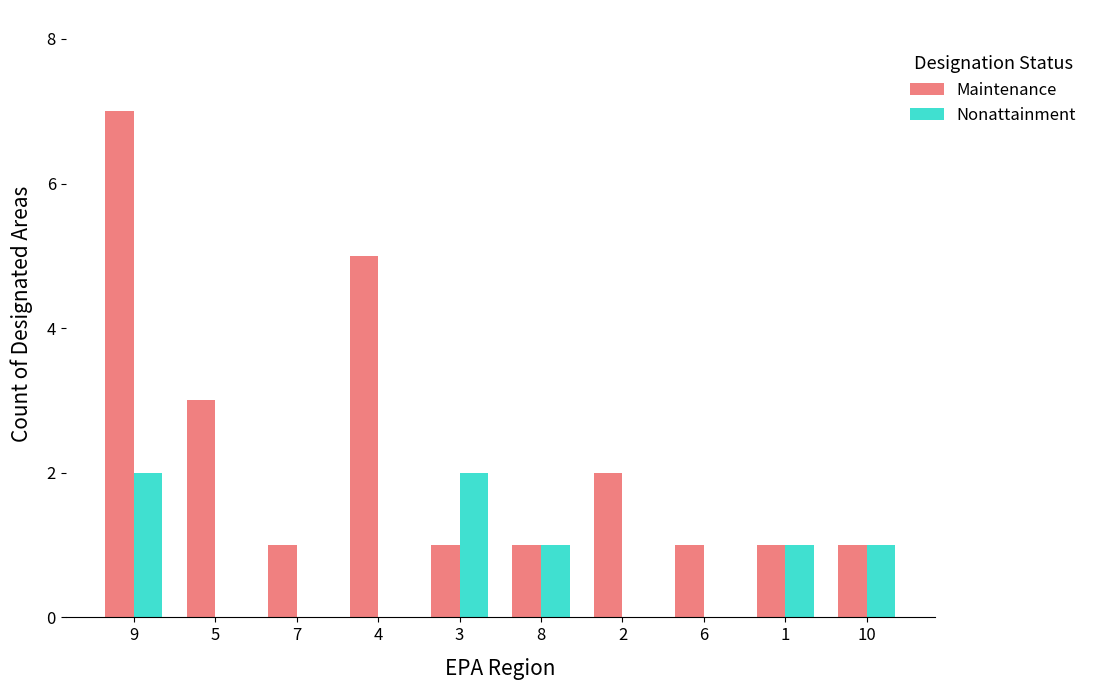

Reading right to left, list all the values displayed in this chart.

Maintenance: 1	1	1	2	1	1	5	1	3	7
Nonattainment: 1	1	0	0	1	2	0	0	0	2